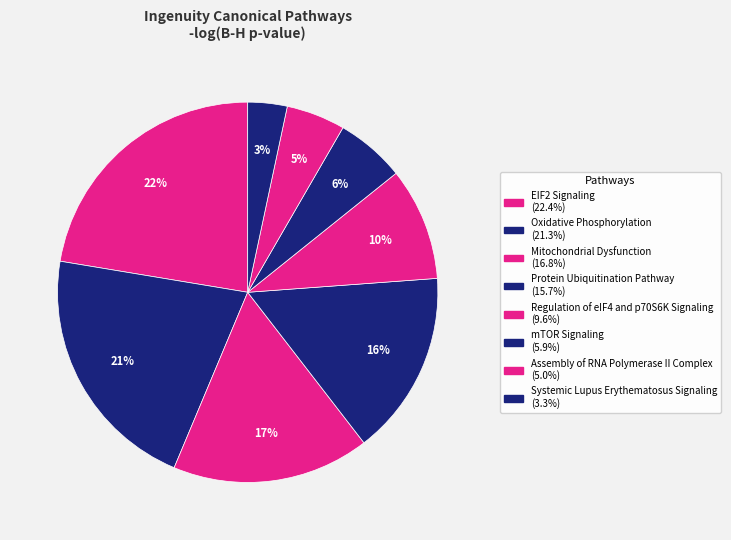

What percentage is NOT represented by Regulation of eIF4 and p70S6K Signaling?

90.4%